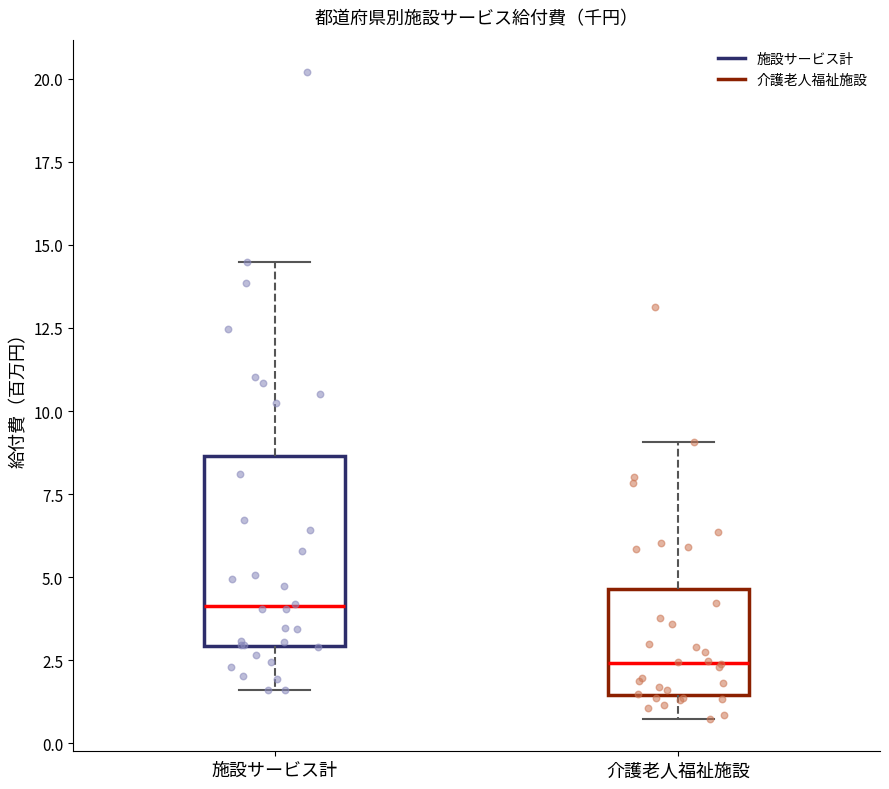

Where is the lower edge of the box for 施設サービス計 on the y-axis? The values are not printed on the chart, so give them approximately, as read against the axis.

3.0